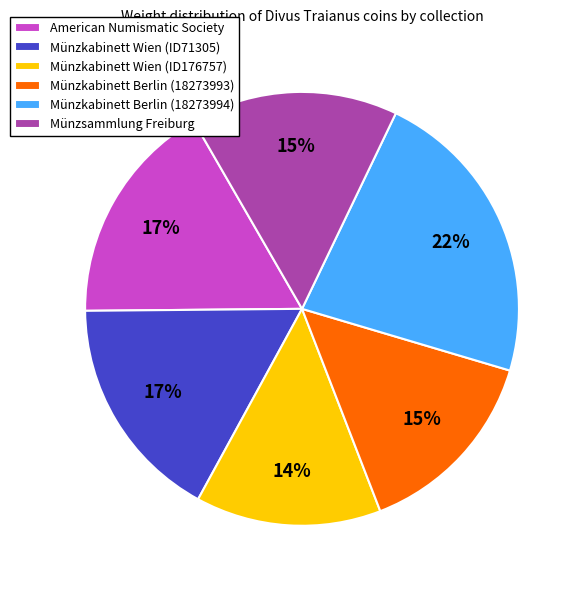

True or false: Münzsammlung Freiburg accounts for 10% of the total.

False